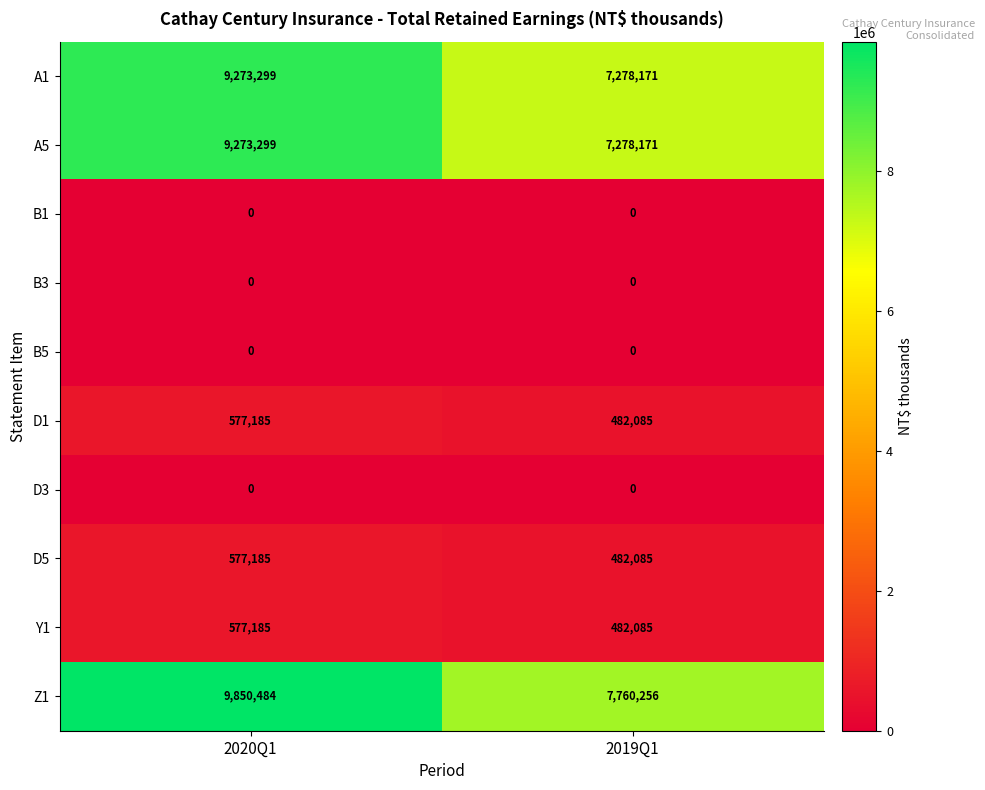

What value does the A1 series have at 2019Q1?

7278171